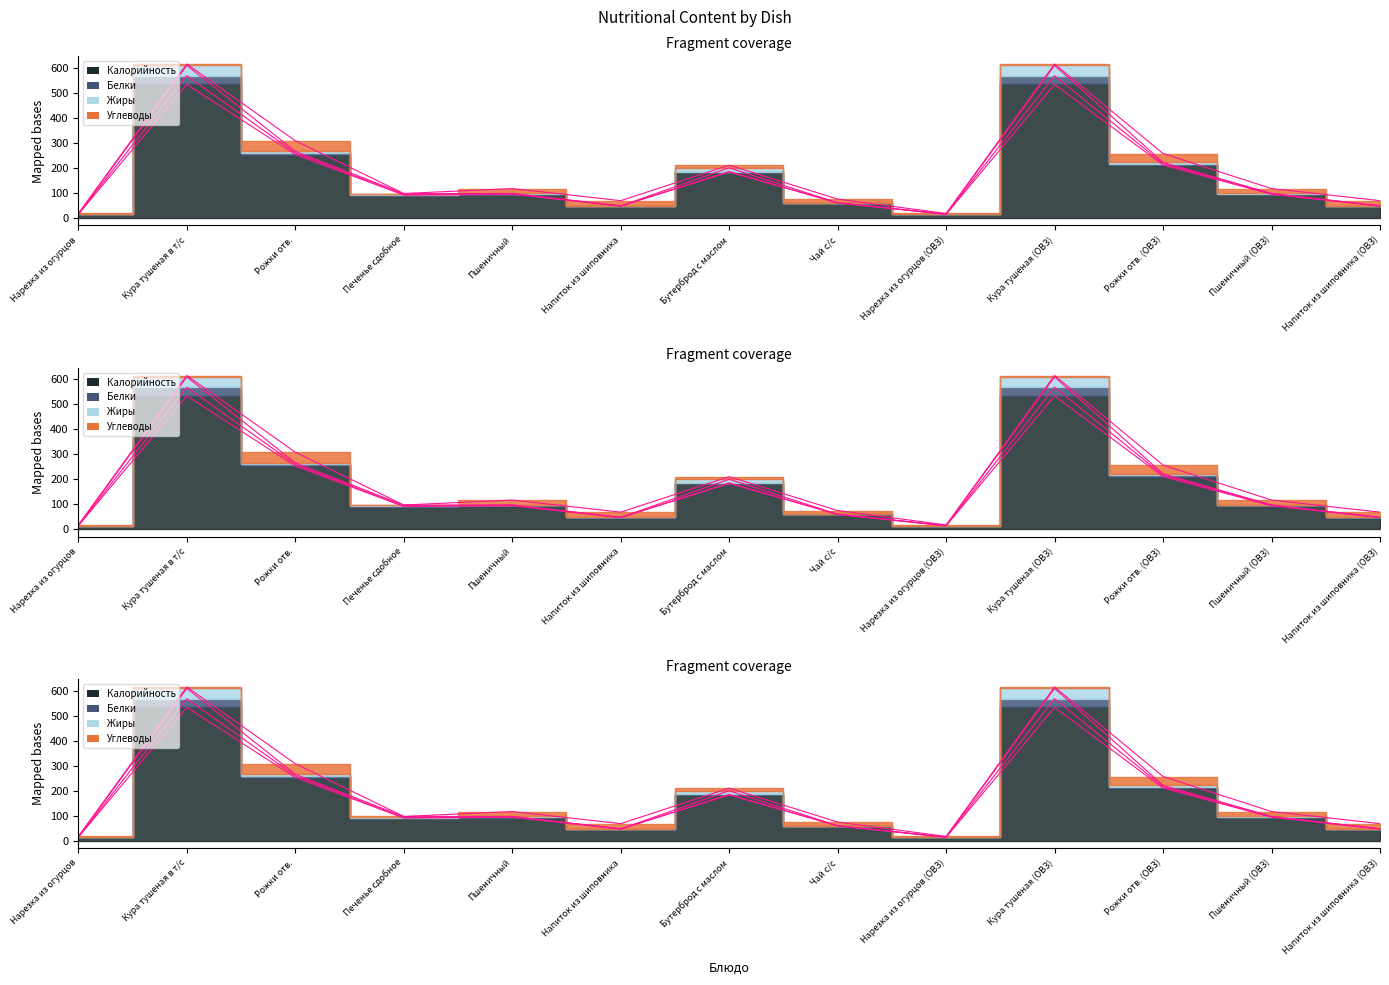

At which category is the sum across all series the highest?

Кура тушеная в т/с